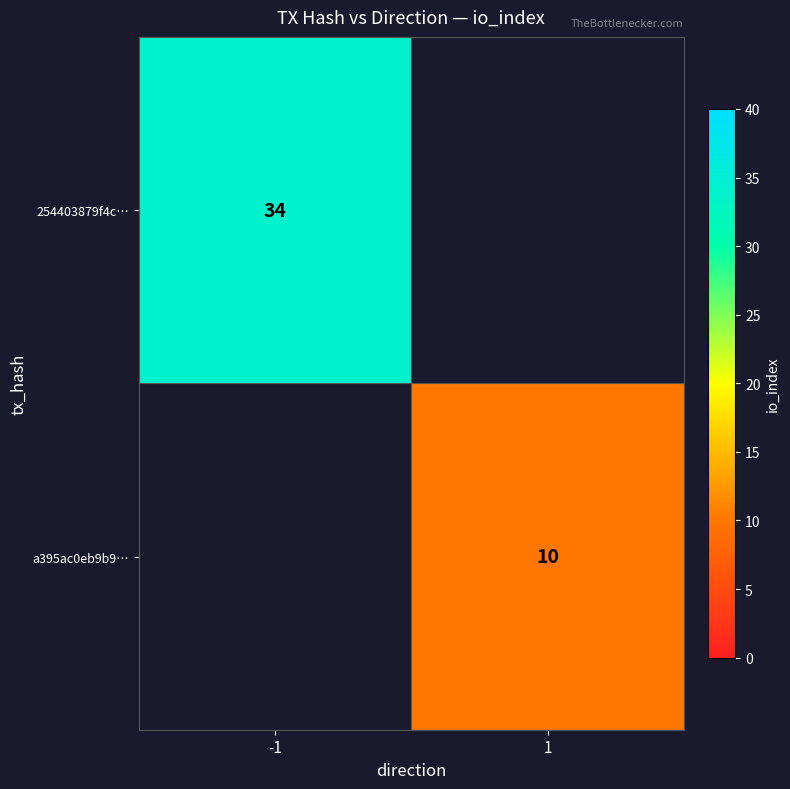

The value of a395ac0eb9b9… at 1 is 3. True or false?

False